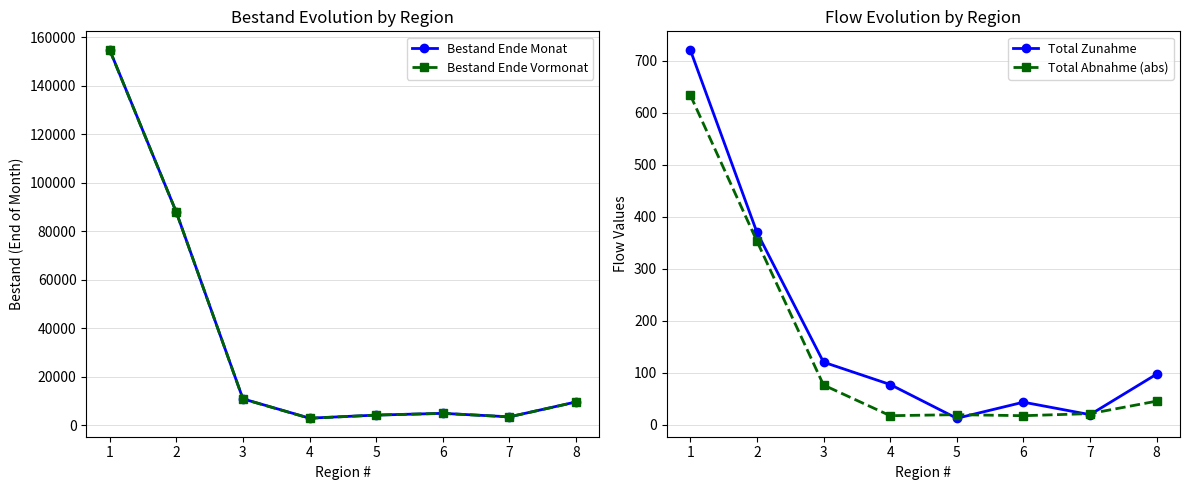

How many lines are shown in the chart?

4